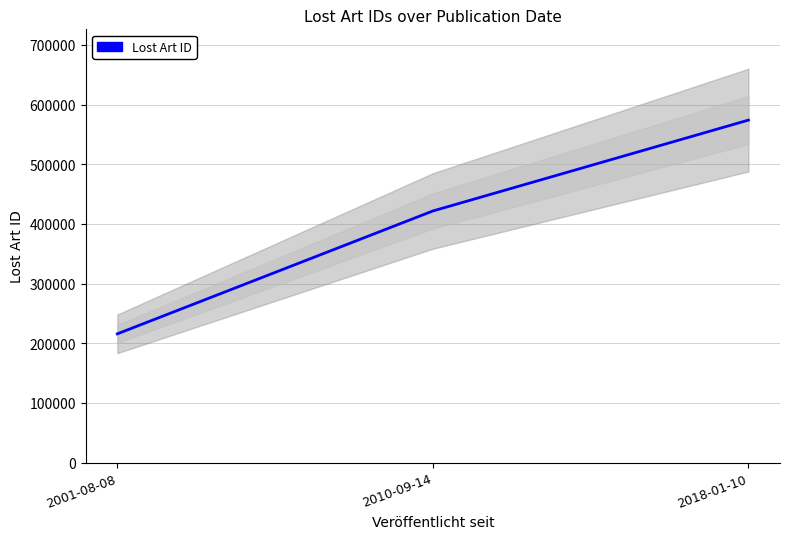

Count the number of categories in the chart.

3